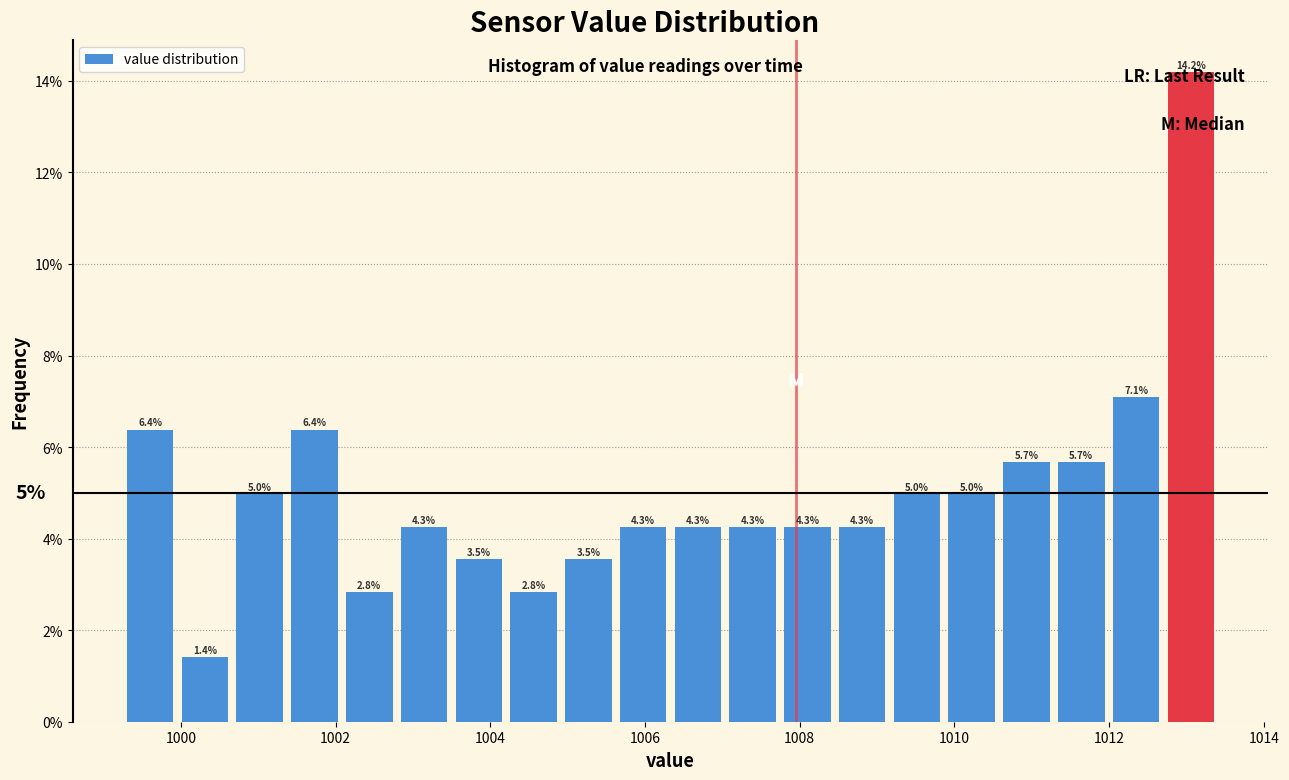

Read against the x-axis, roughly where is the centre of the tallest bar?

1013.0